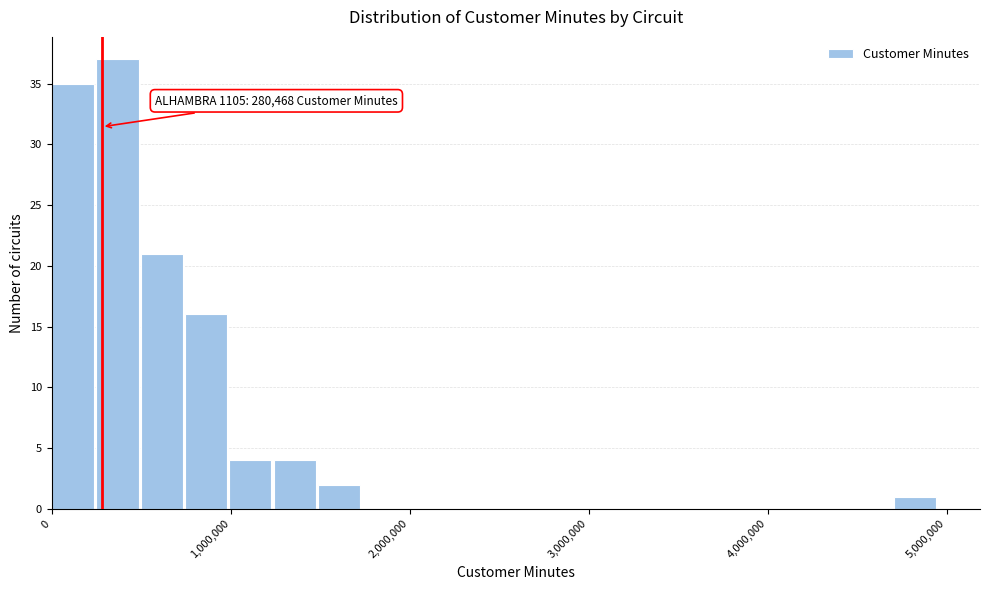

Around what value on the x-axis is the tallest bar? Give the approximate position of its centre, as read against the axis.

400000